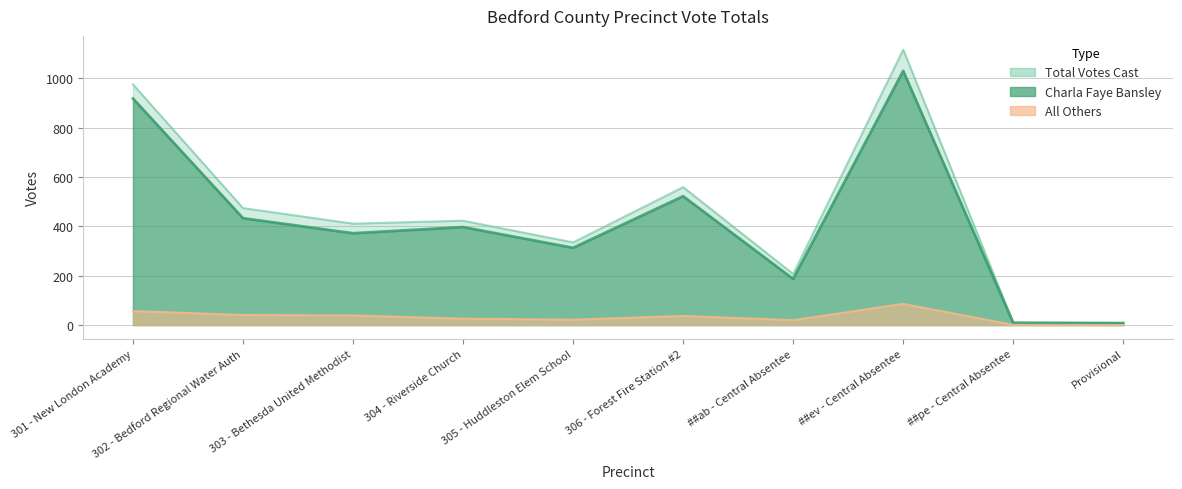

Rank the series by their maximum value, from lowest to highest.

All Others, Charla Faye Bansley, Total Votes Cast